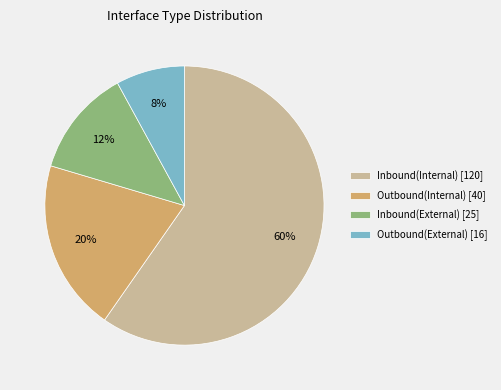

To the nearest percent, what percentage of the pie is Outbound(Internal)?

20%